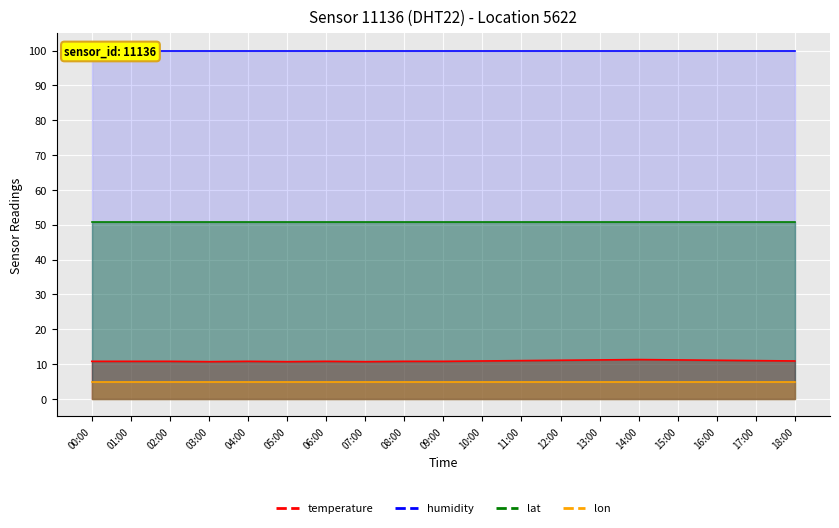

Rank the categories by humidity value from lowest to highest.

00:00, 01:00, 02:00, 03:00, 04:00, 05:00, 06:00, 07:00, 08:00, 09:00, 10:00, 11:00, 12:00, 13:00, 14:00, 15:00, 16:00, 17:00, 18:00